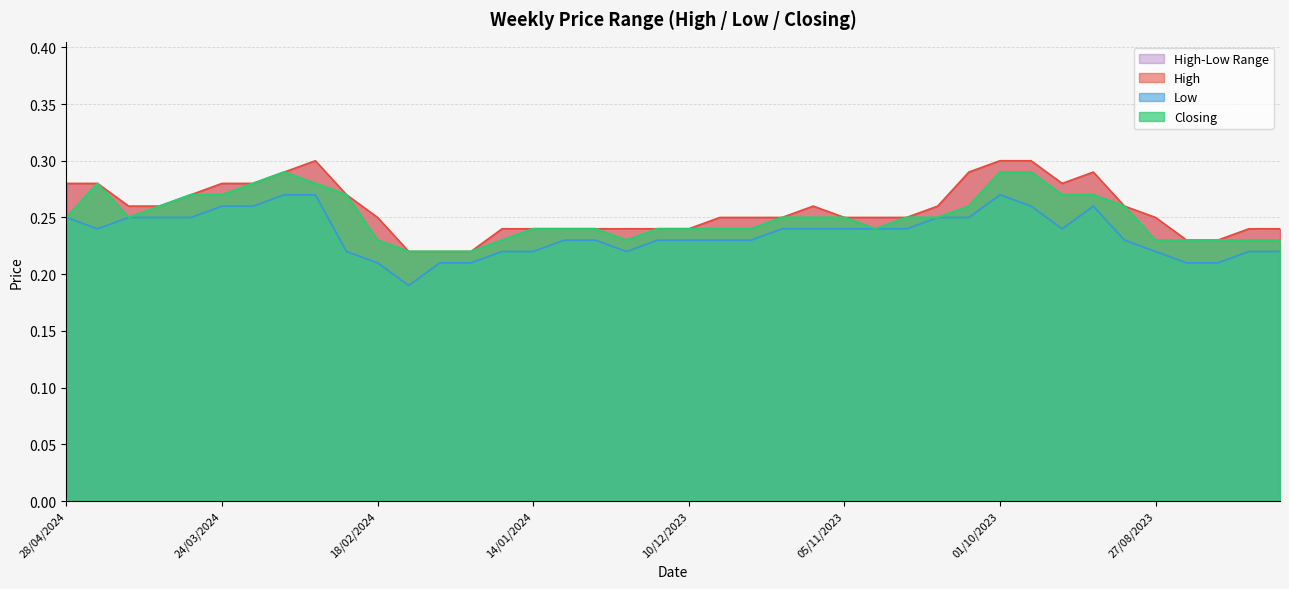

Which series has the largest range (max minus min)?

Low